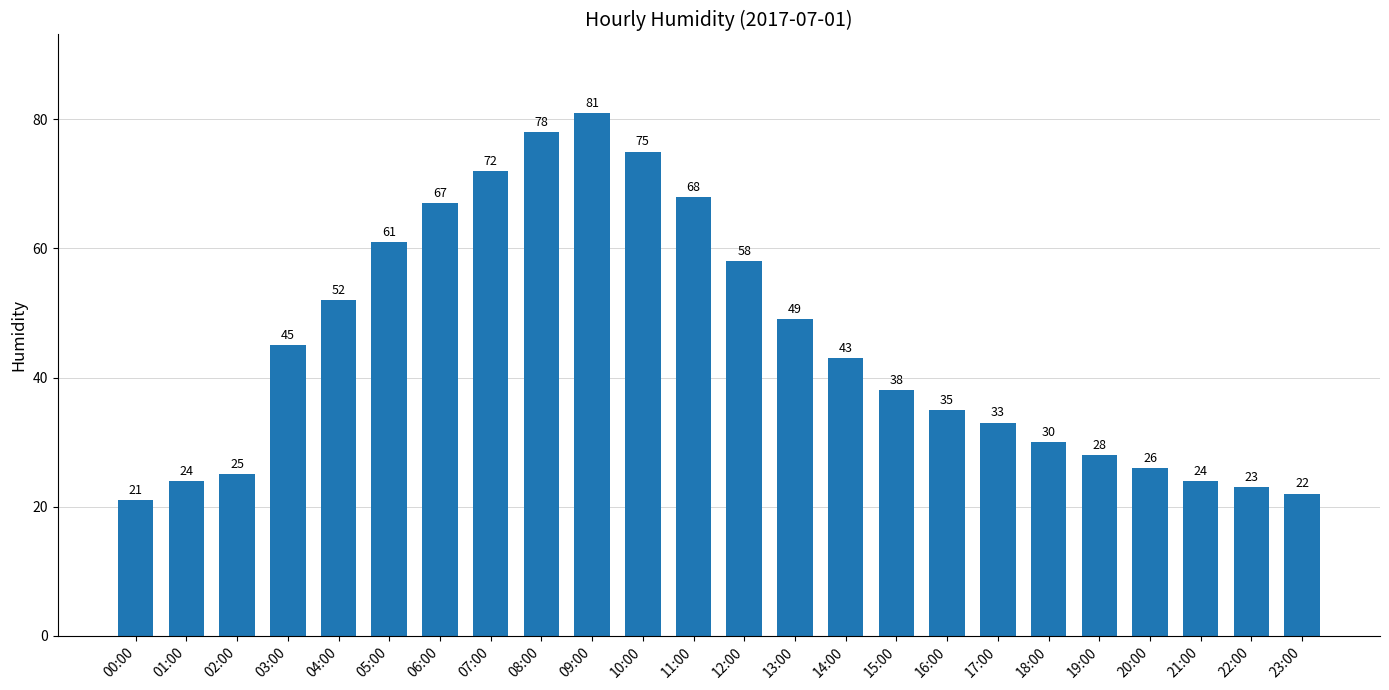

Does the chart contain stacked bars?

No